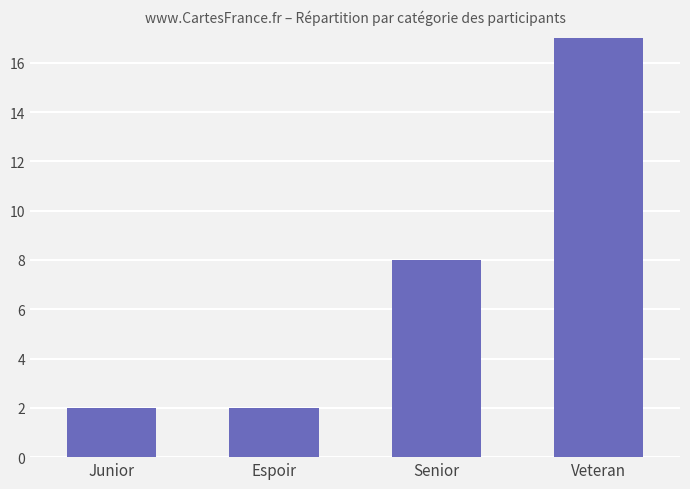

How many distinct data groups are displayed?

1